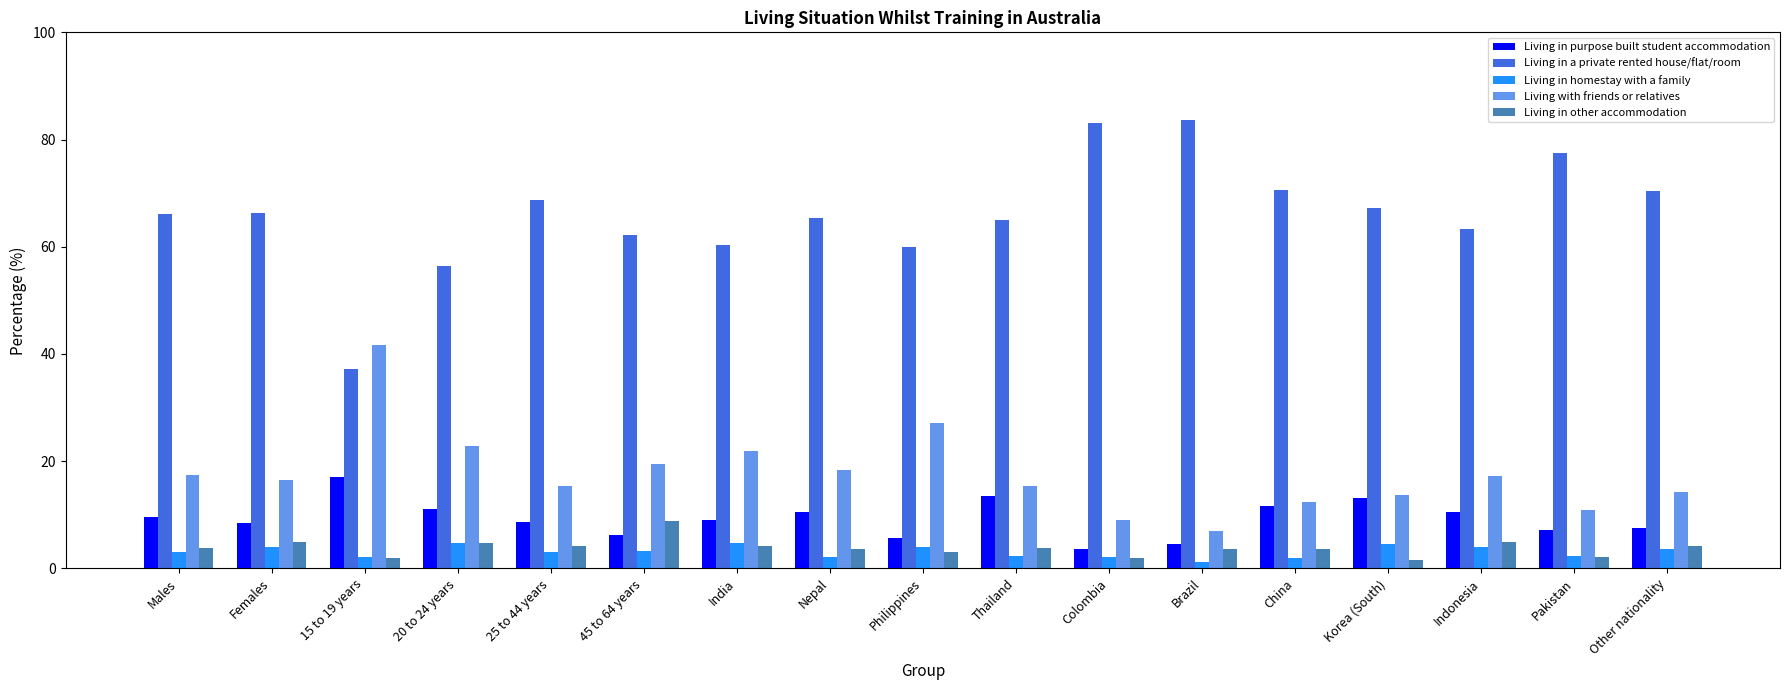

What position from the right is 45 to 64 years?

12